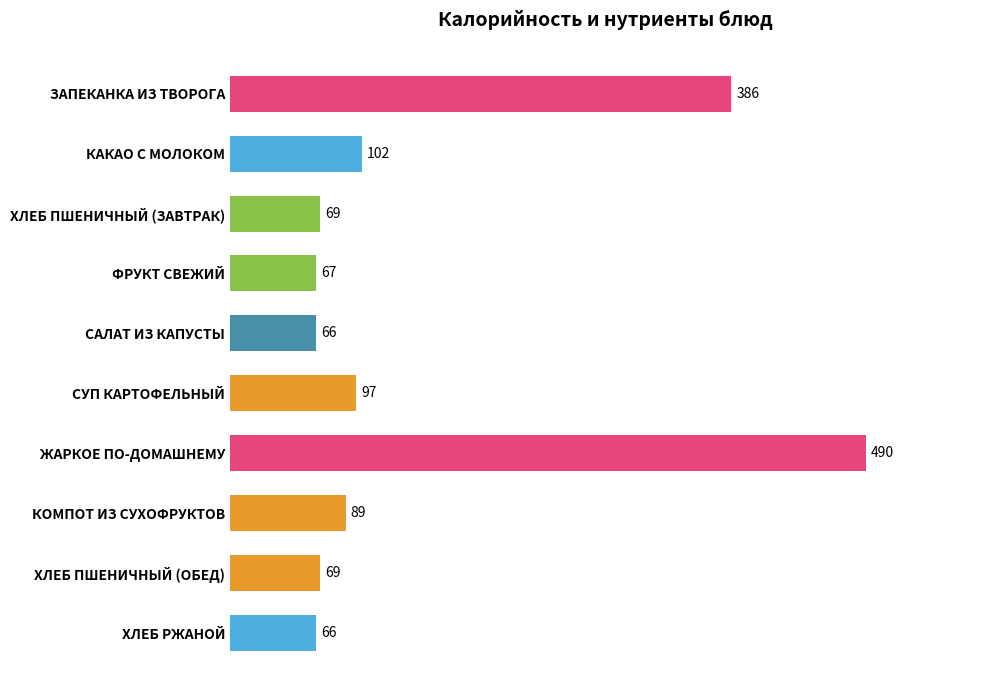

What is the label of the 8th bar from the top?

КОМПОТ ИЗ СУХОФРУКТОВ